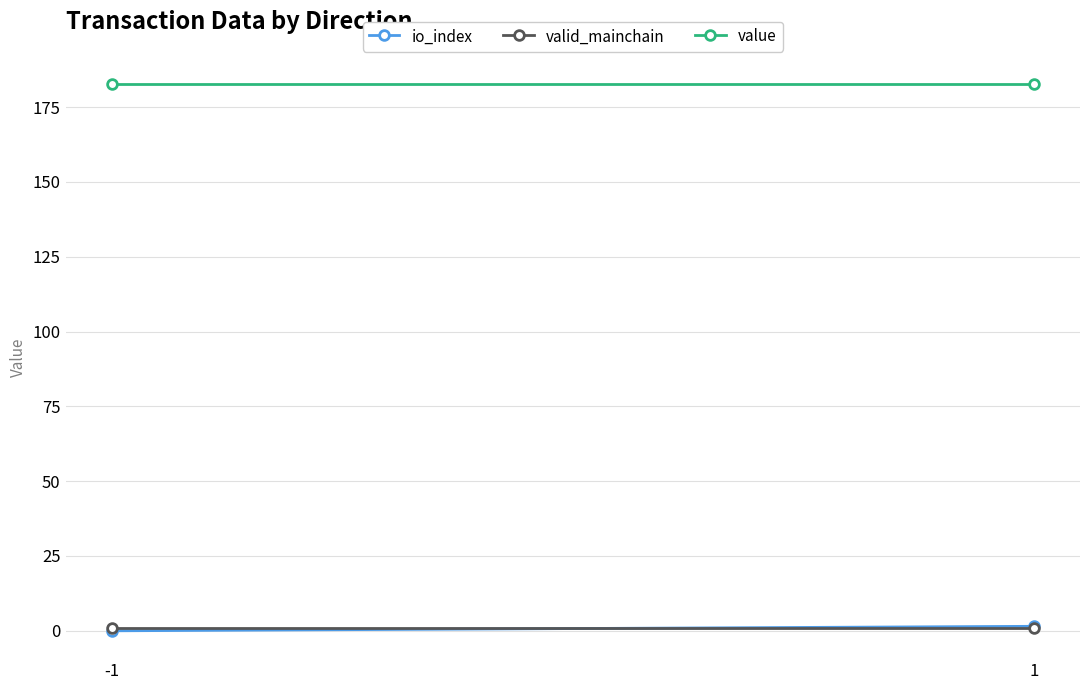

How many io_index values are between 0 and 1?

1